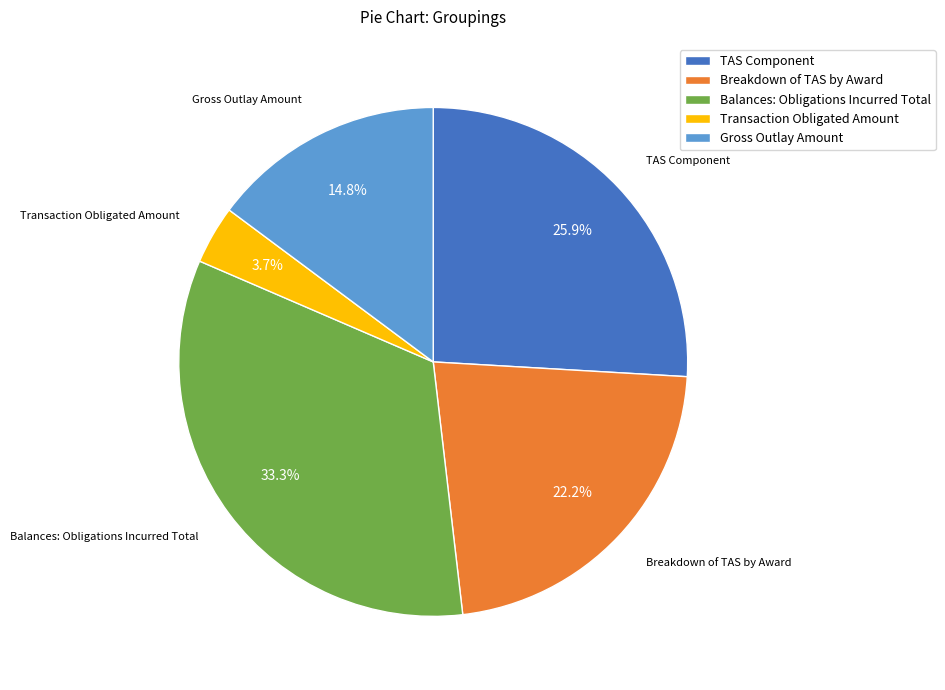

Does any single category account for the majority?

No